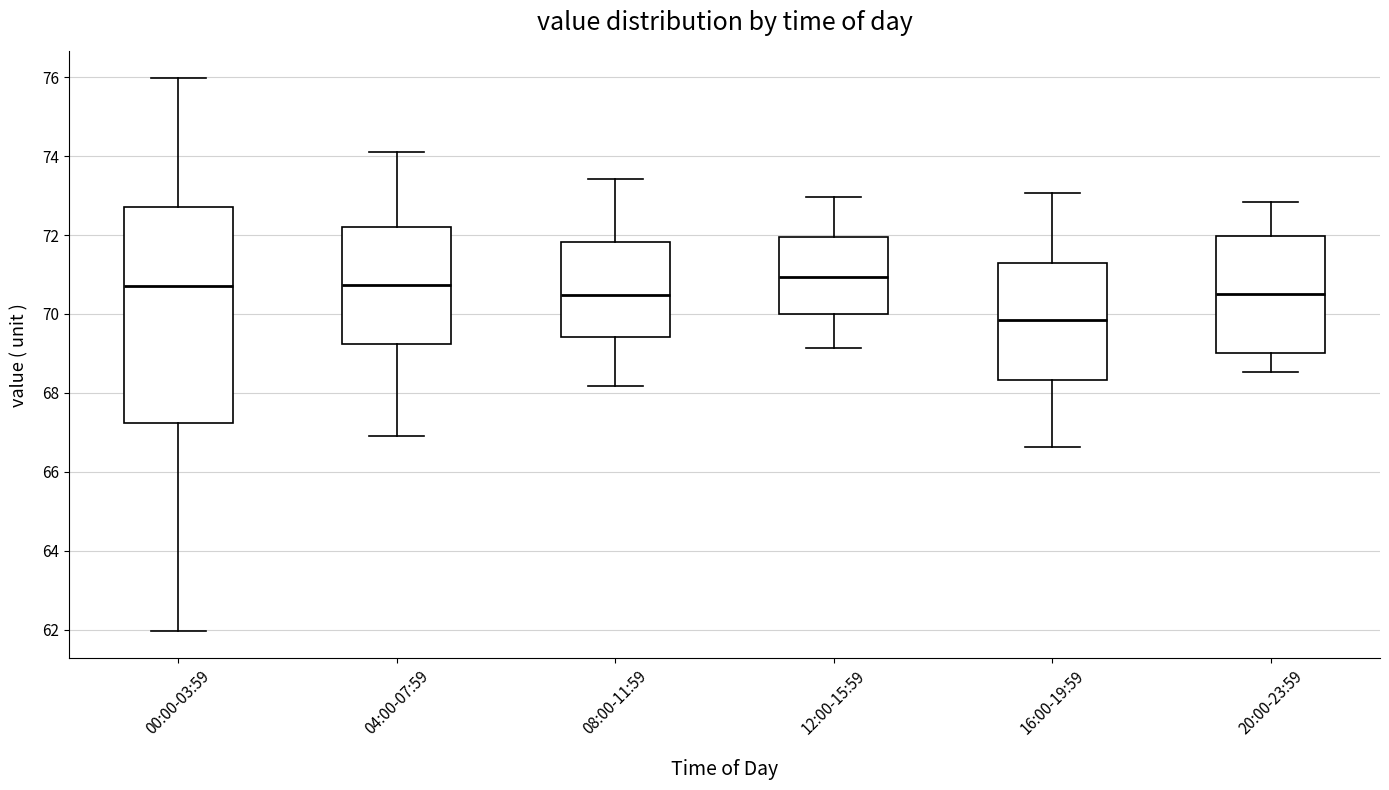

Which box is the tallest, from its lower edge to its upper edge?

00:00-03:59